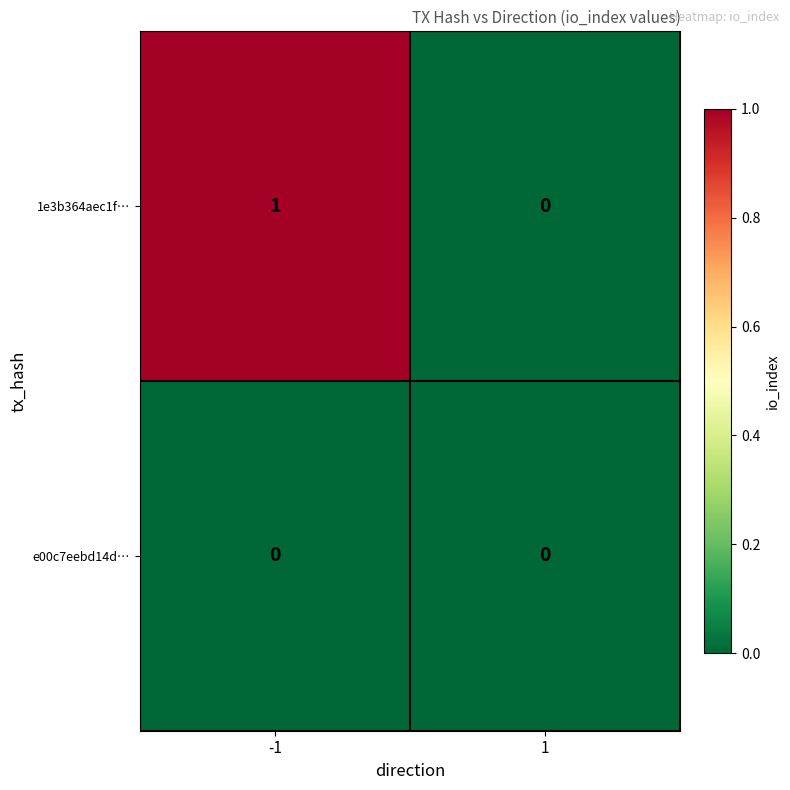

List the series in order of their peak value, lowest first.

e00c7eebd14d…, 1e3b364aec1f…